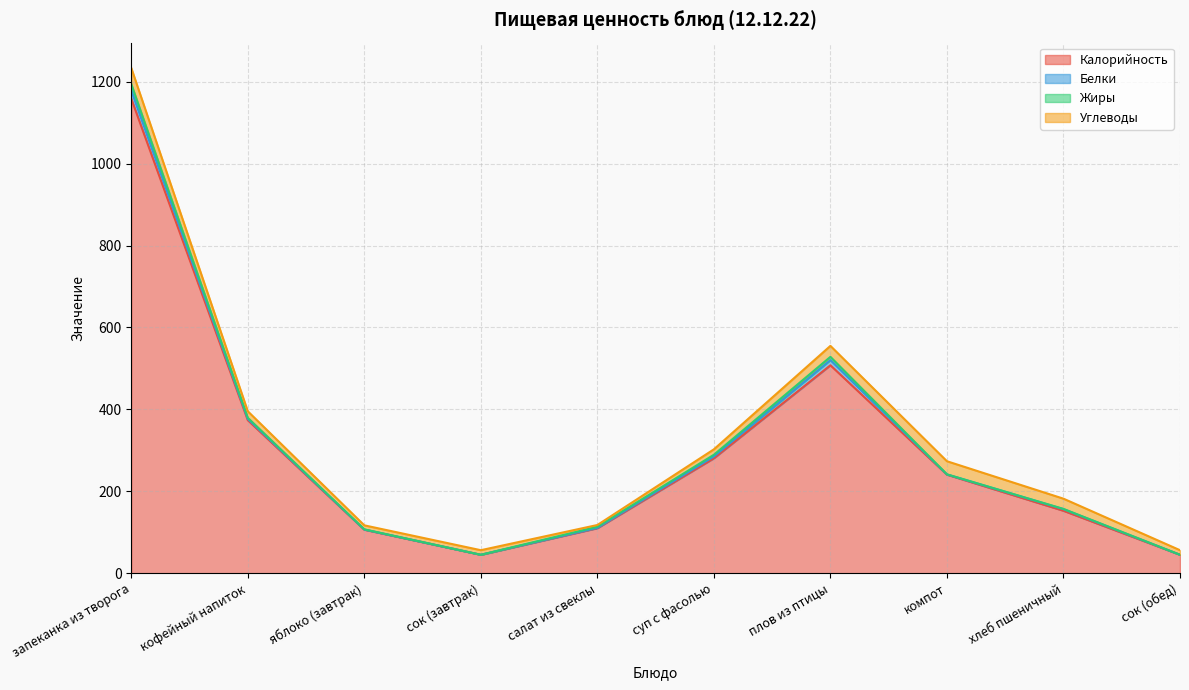

What is the total value across all series at запеканка из творога?

1233.8